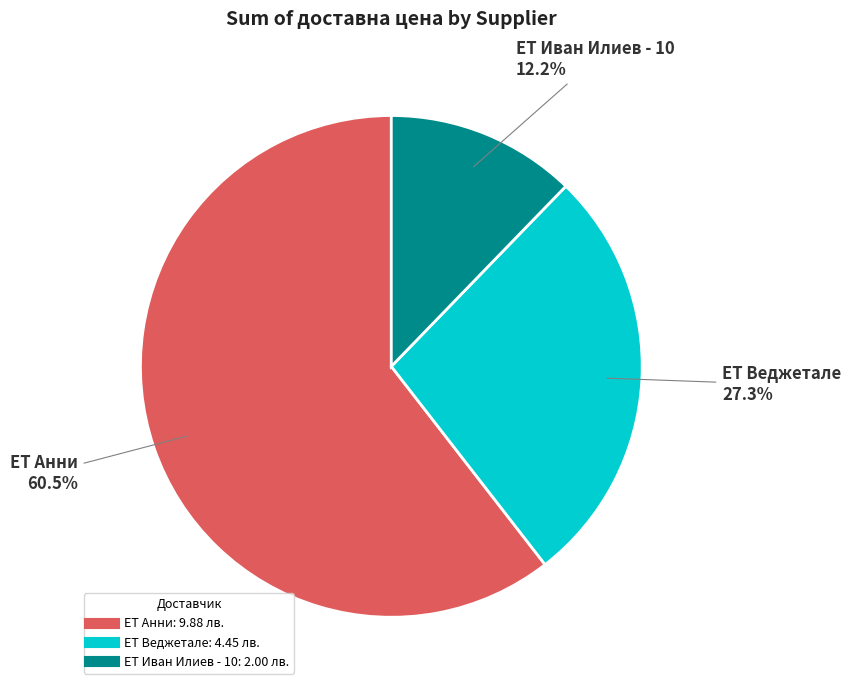

To the nearest percent, what percentage of the pie is ЕТ Веджетале?

27%